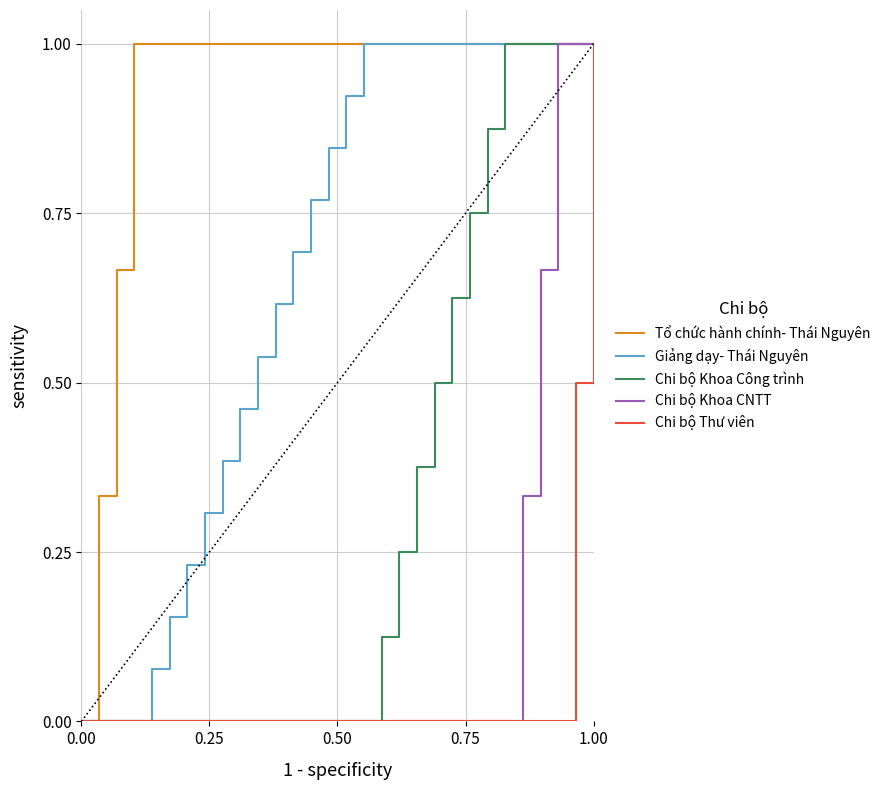

What are all the series names shown in the legend?

Tổ chức hành chính- Thái Nguyên, Giảng dạy- Thái Nguyên, Chi bộ Khoa Công trình, Chi bộ Khoa CNTT, Chi bộ Thư viên